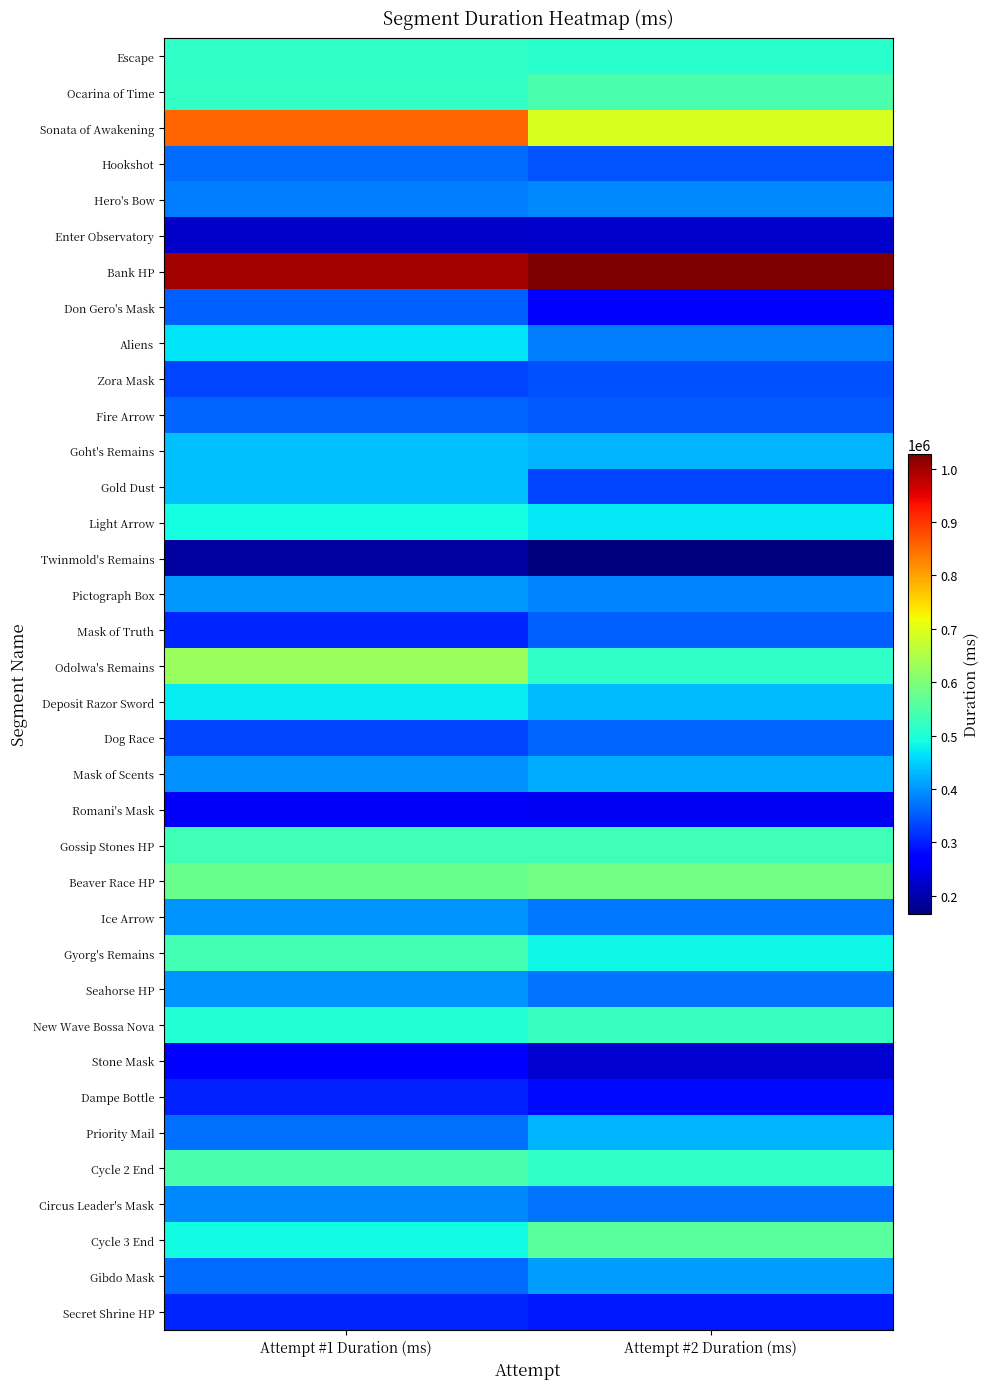

Which series changed the most between Attempt #1 Duration (ms) and Attempt #2 Duration (ms)?

Sonata of Awakening